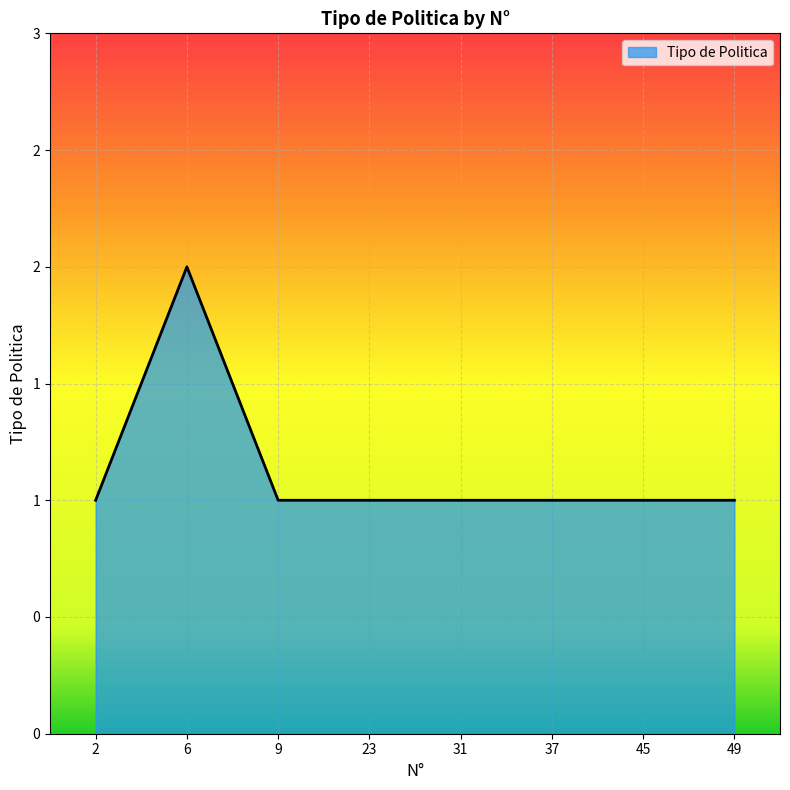

Does the chart display data point markers on the line(s)?

No